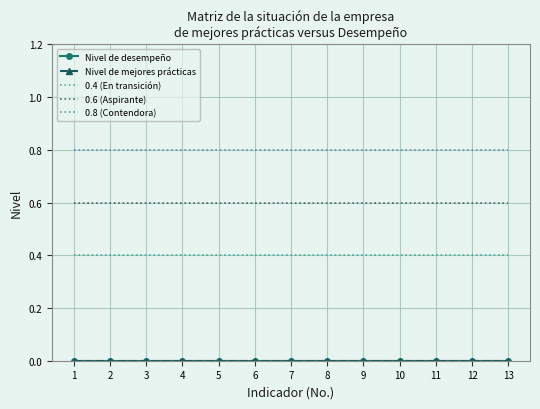

What is the total value across all series at 8?

1.8